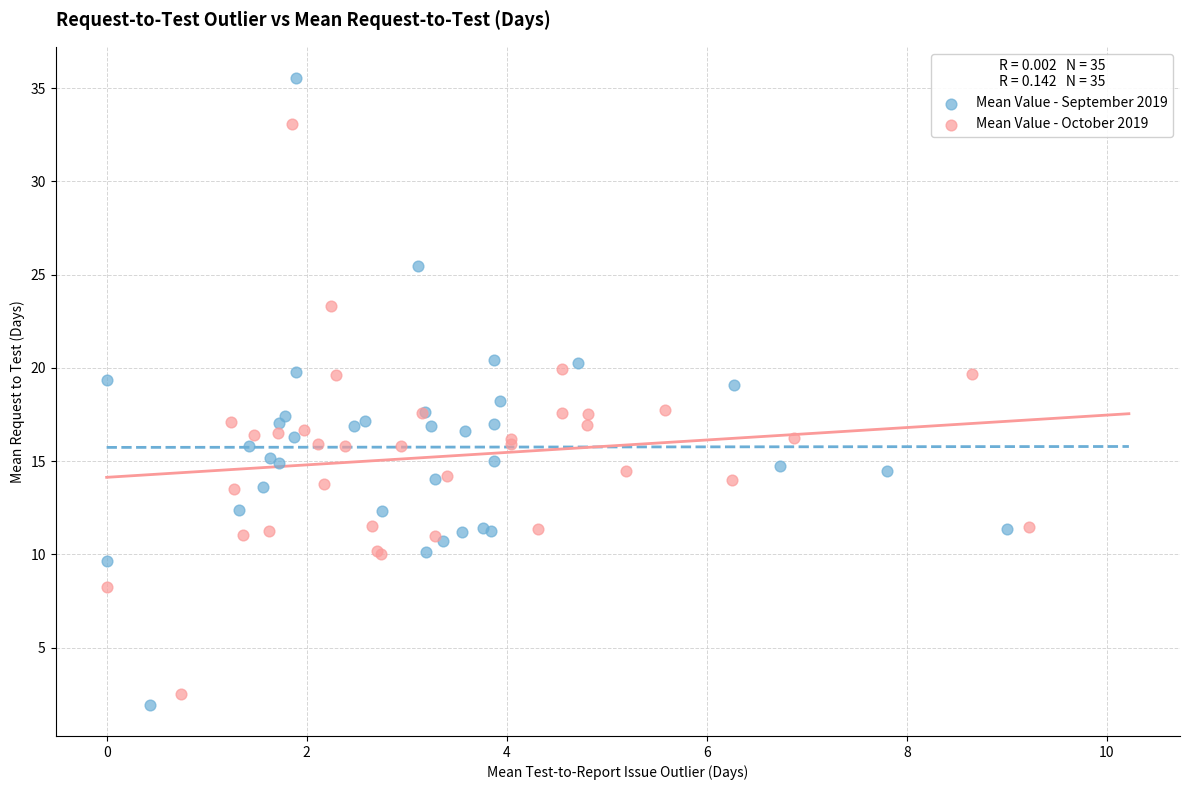

Which series contains the highest Y value?

Mean Value - September 2019